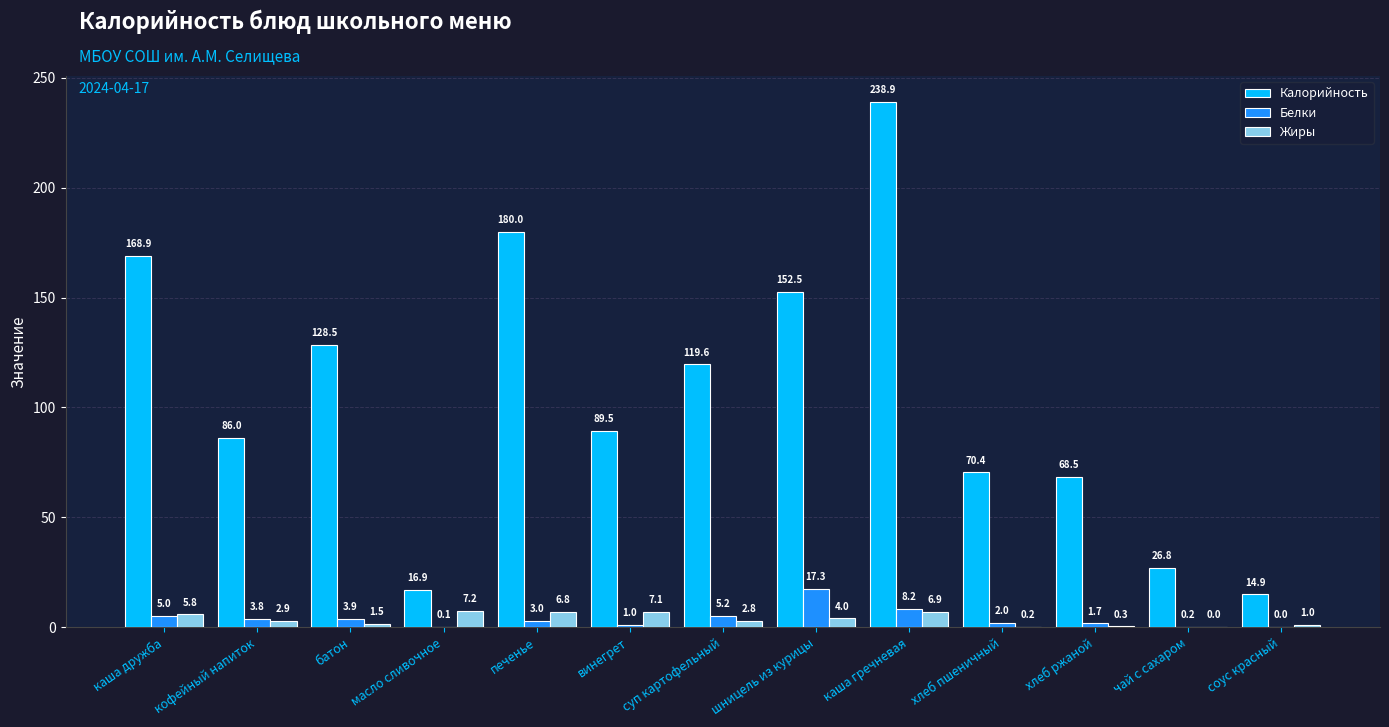

Which category has the highest value in the Калорийность series?

каша гречневая